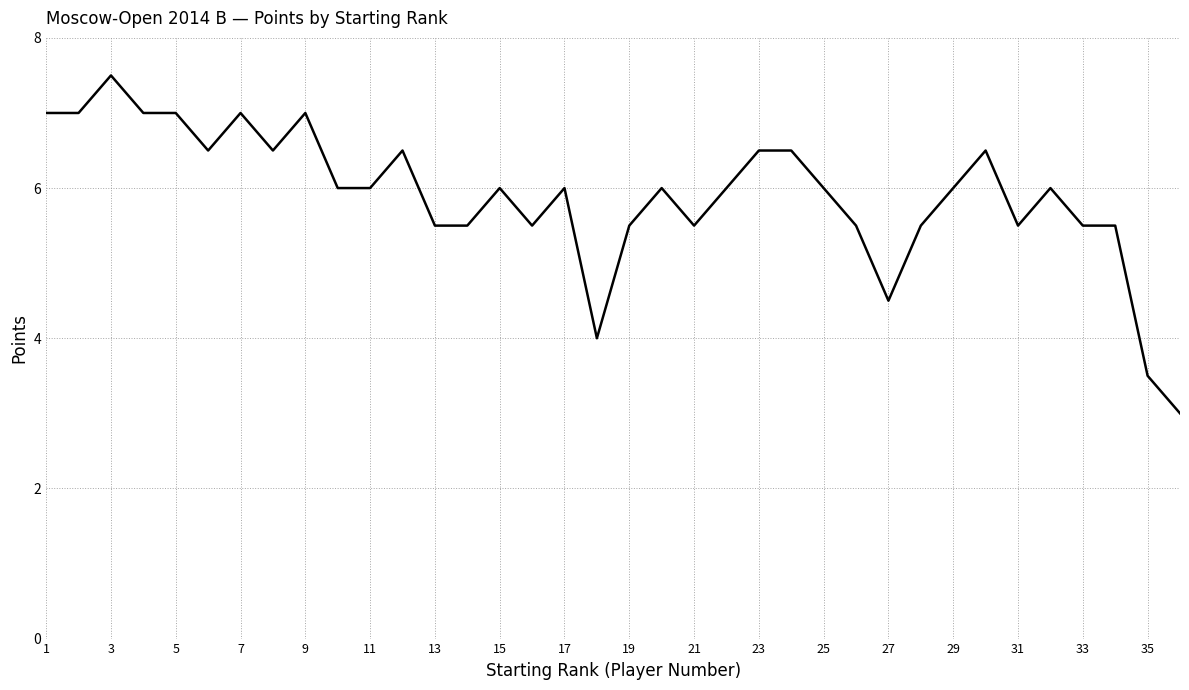

What is the sum of all values?

212.5